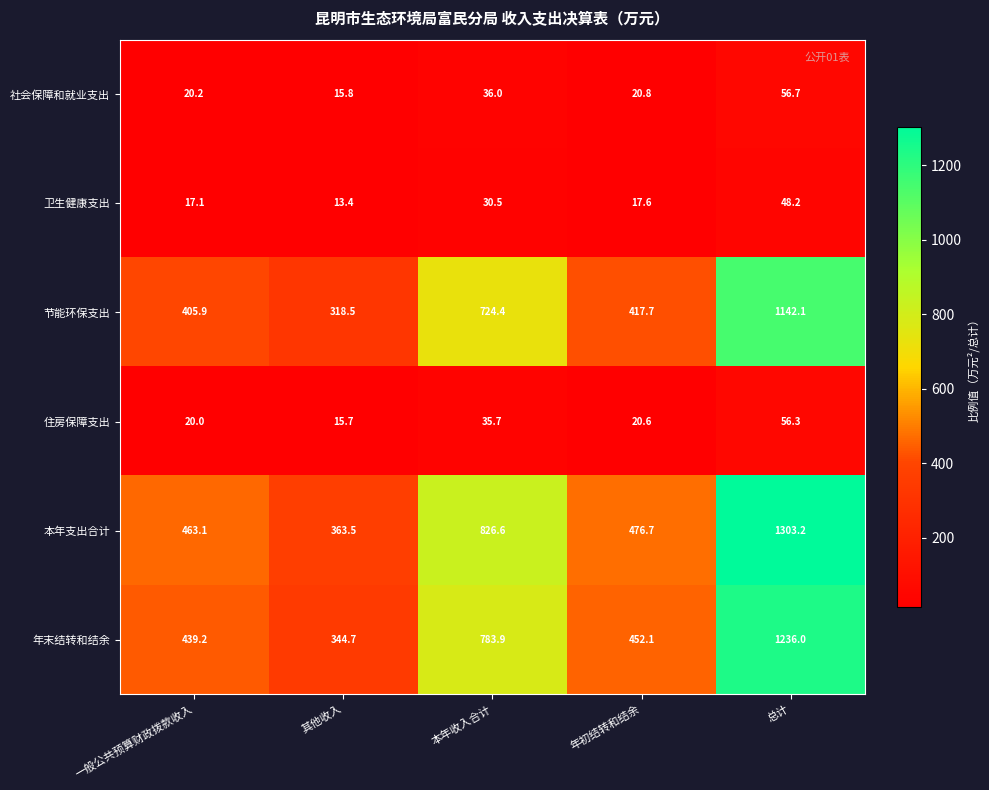

What is the highest value of the 卫生健康支出 series?

48.2